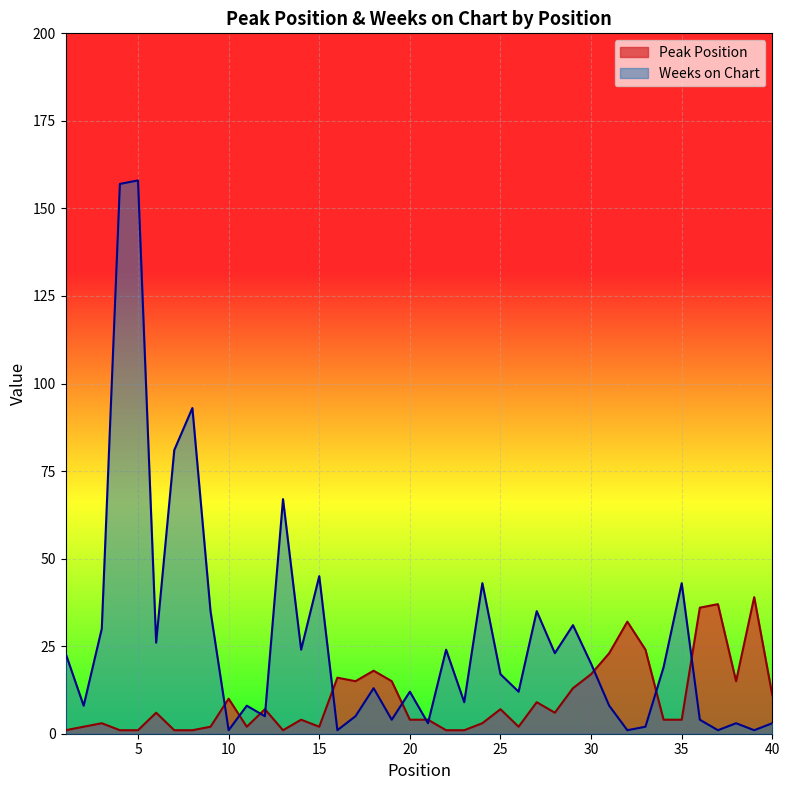

Which category has the lowest value in the Peak Position series?

1